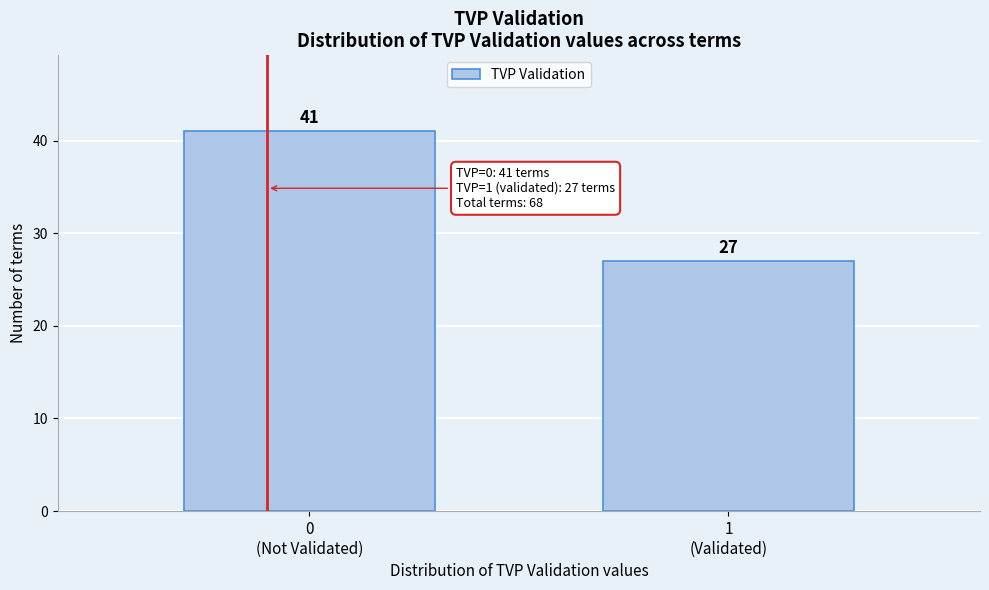

Reading left to right, list all the values displayed in this chart.

41	27